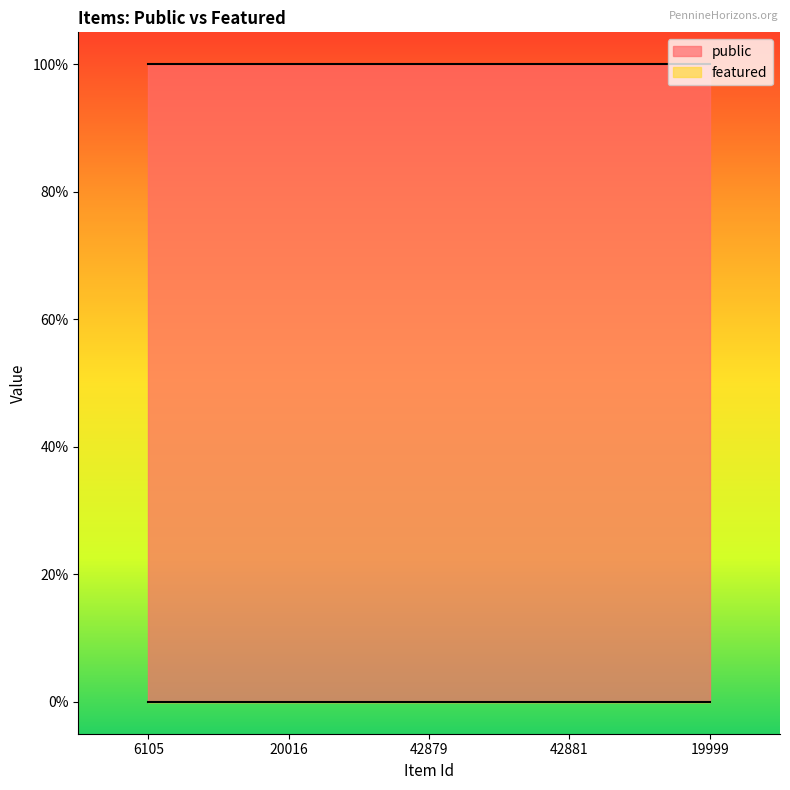

What position from the right is 19999?

1